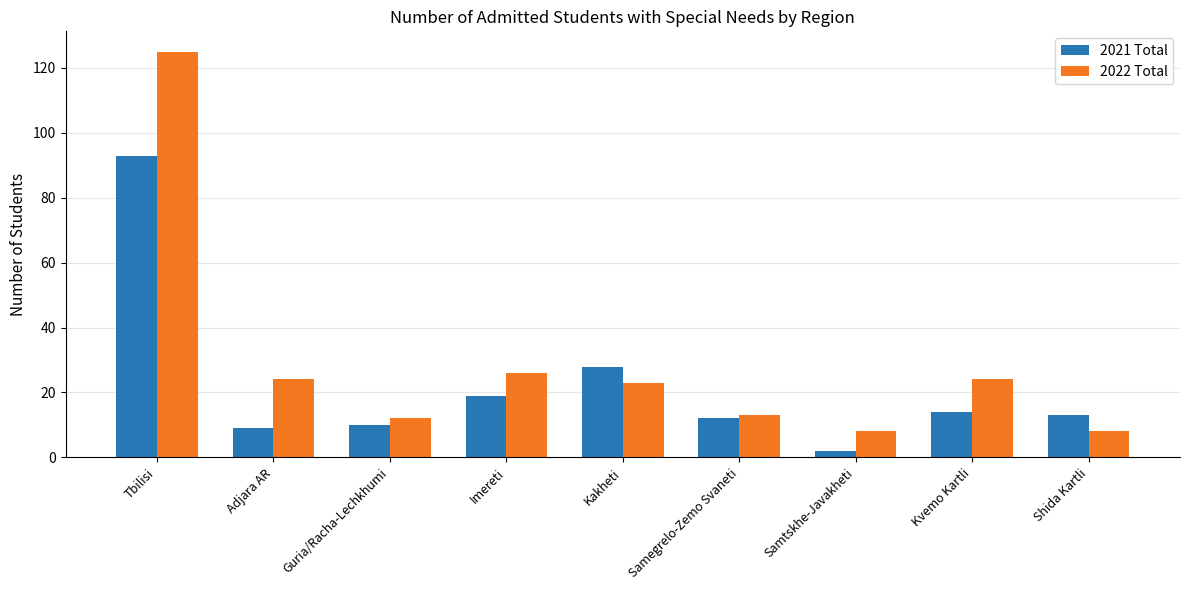

The 2022 Total series shows 42 at Imereti. True or false?

False